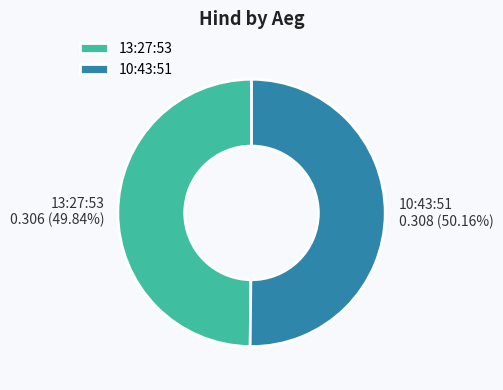

What portion of the pie excludes 13:27:53?

50.2%